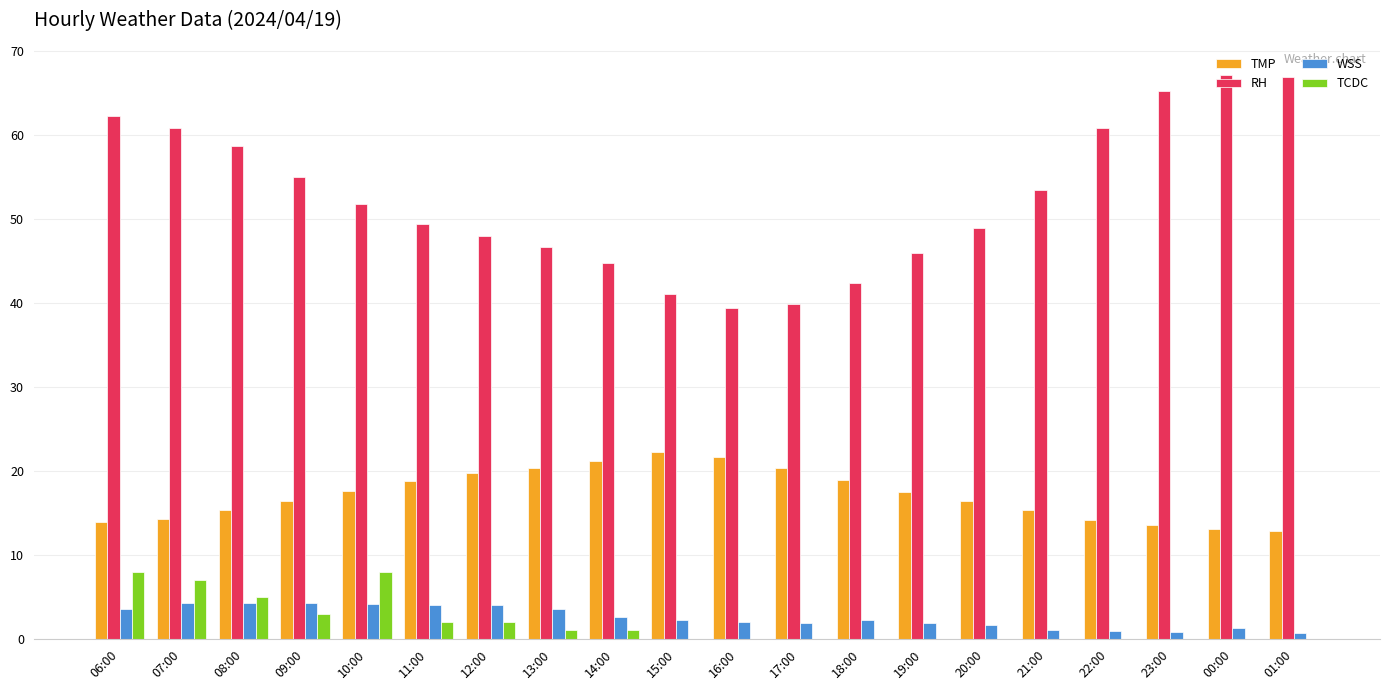

What is the sum of the RH values at 17:00 and 08:00?

98.6